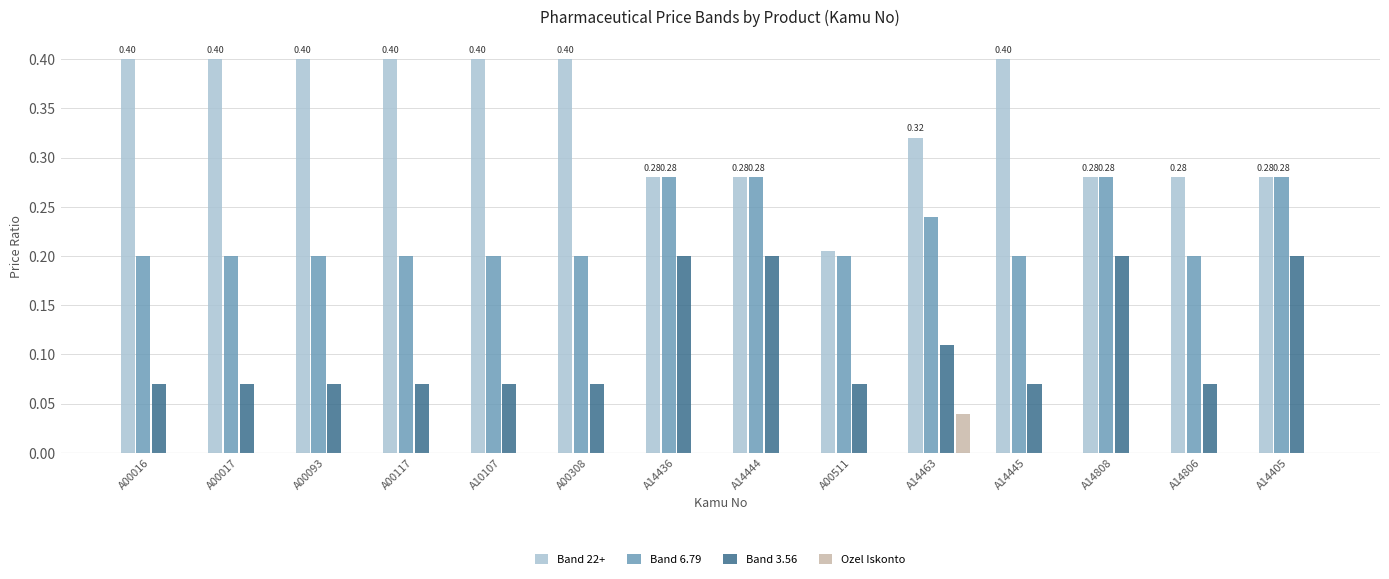

Is it true that Band 6.79 equals 0.2 at A00511?

True